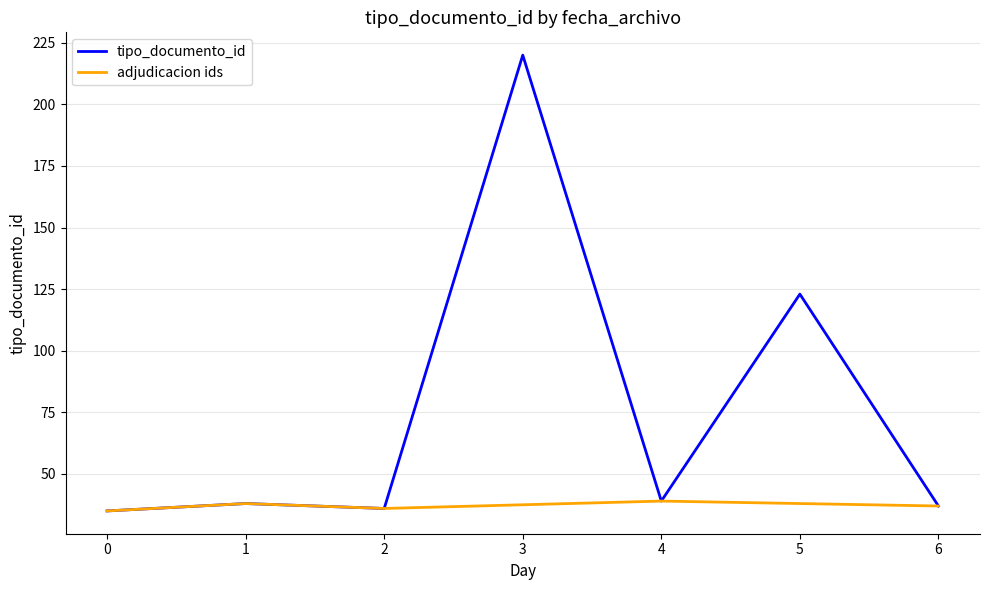

What is the maximum value shown in the chart?

220